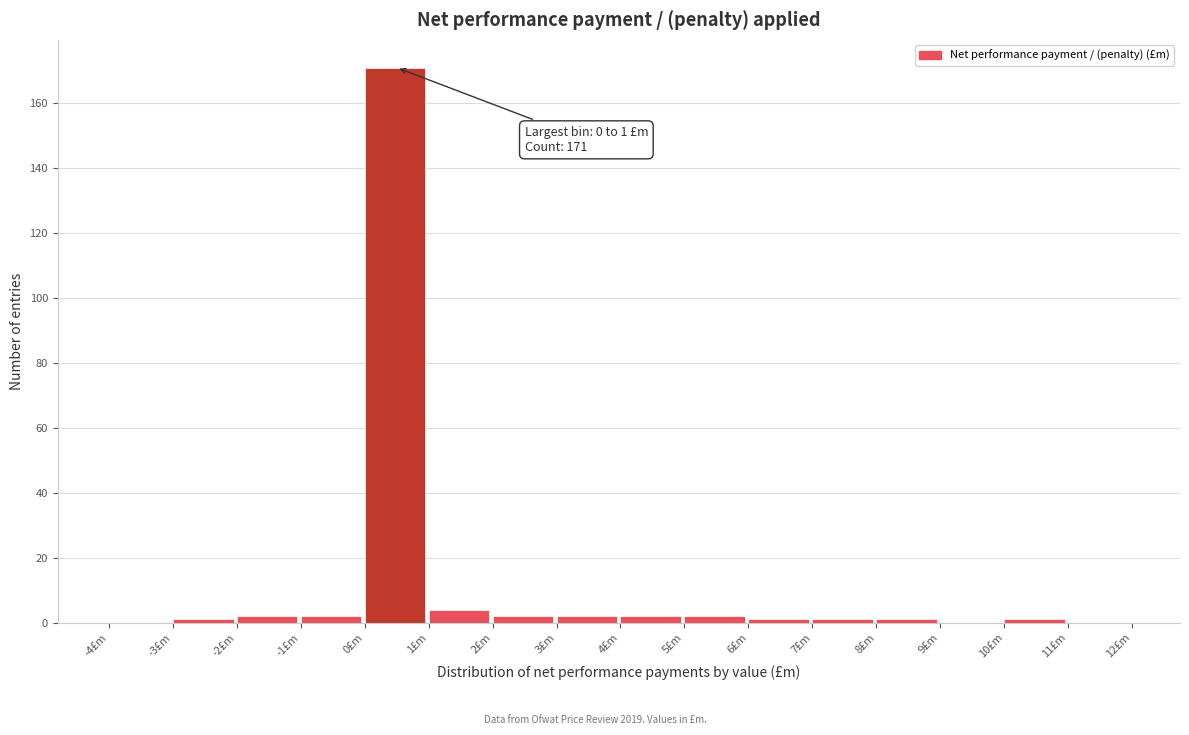

Over which range of the x-axis is the bar tallest?

0 to 1